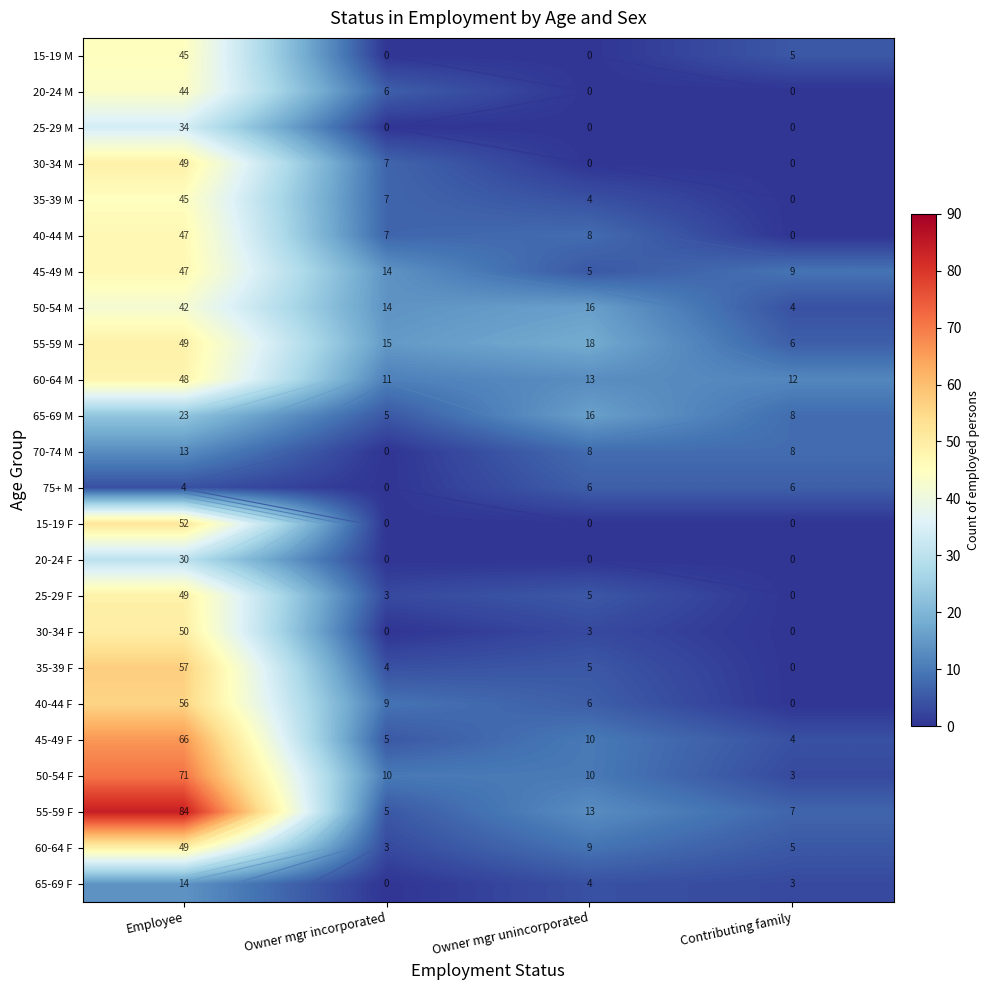

What is the maximum value shown in the chart?

84